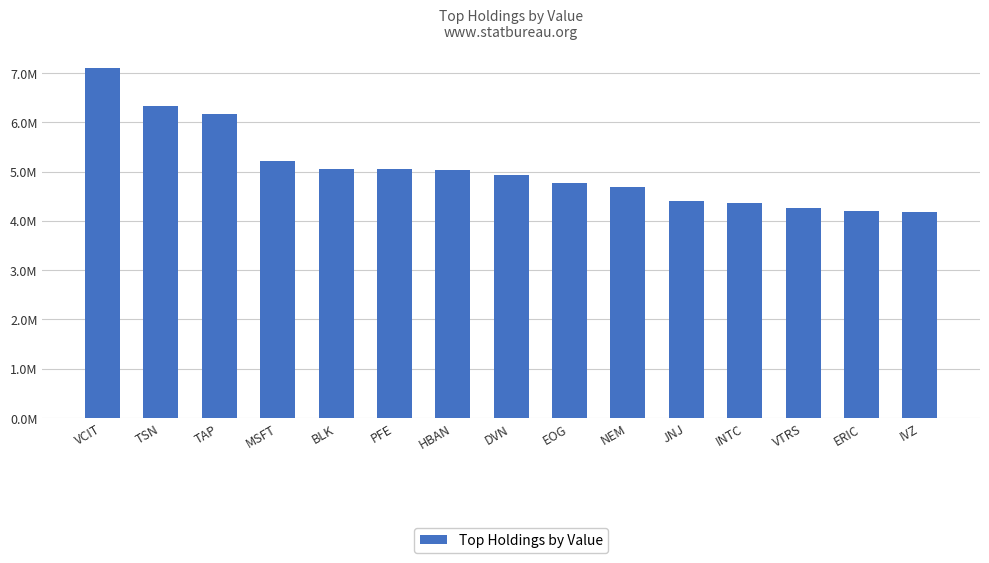

List the labels in order of value, smallest first.

IVZ, ERIC, VTRS, INTC, JNJ, NEM, EOG, DVN, HBAN, PFE, BLK, MSFT, TAP, TSN, VCIT